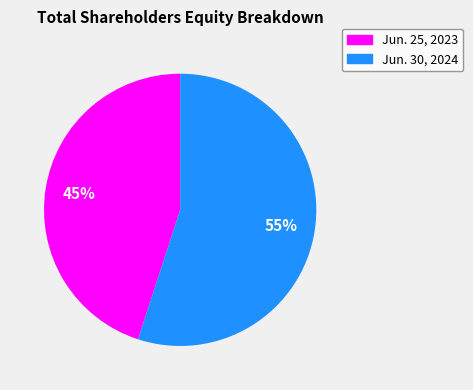

Is it true that Jun. 30, 2024 is 60% of the pie?

False